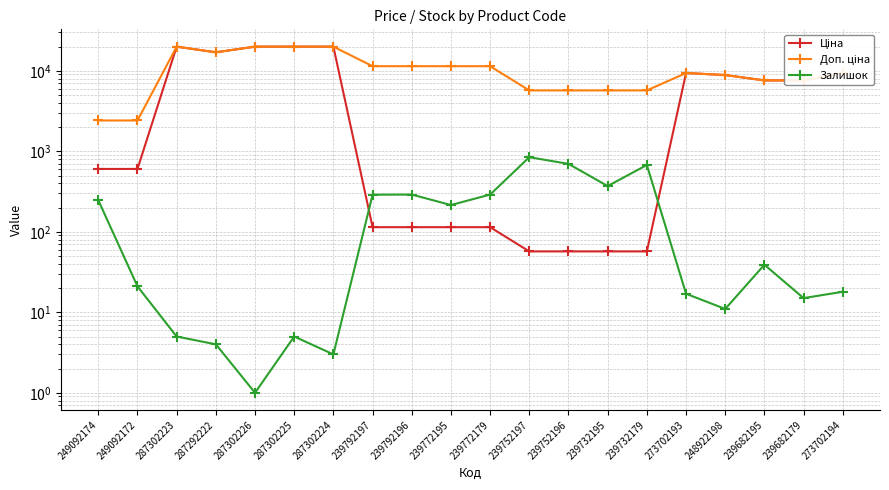

Rank the categories by Доп. ціна value from lowest to highest.

249092174, 249092172, 239752197, 239752196, 239732195, 239732179, 239682195, 239682179, 248922198, 273702193, 273702194, 239792197, 239792196, 239772195, 239772179, 287292222, 287302223, 287302226, 287302225, 287302224